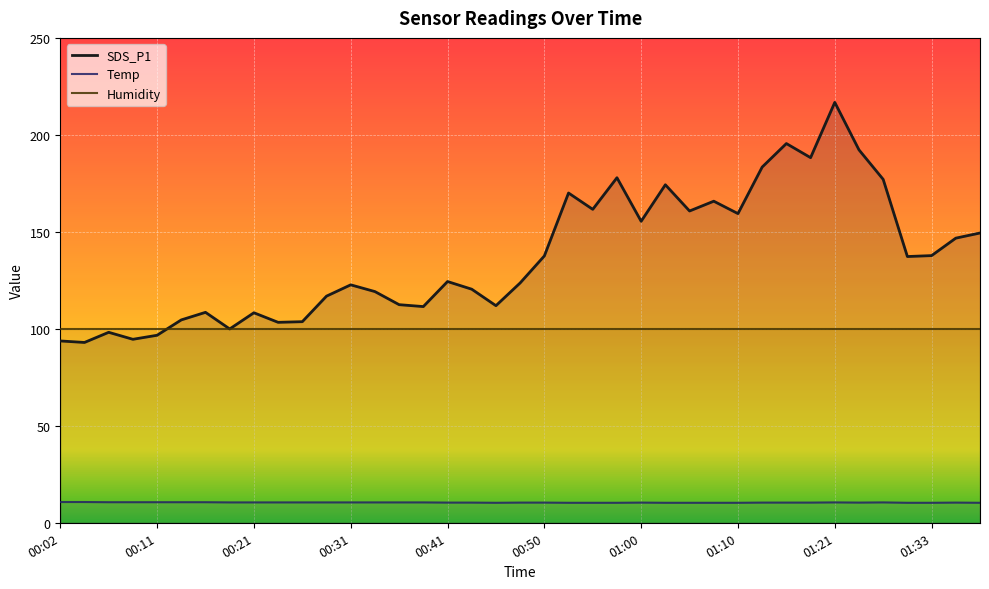

List the series in order of their peak value, lowest first.

Temp, Humidity, SDS_P1